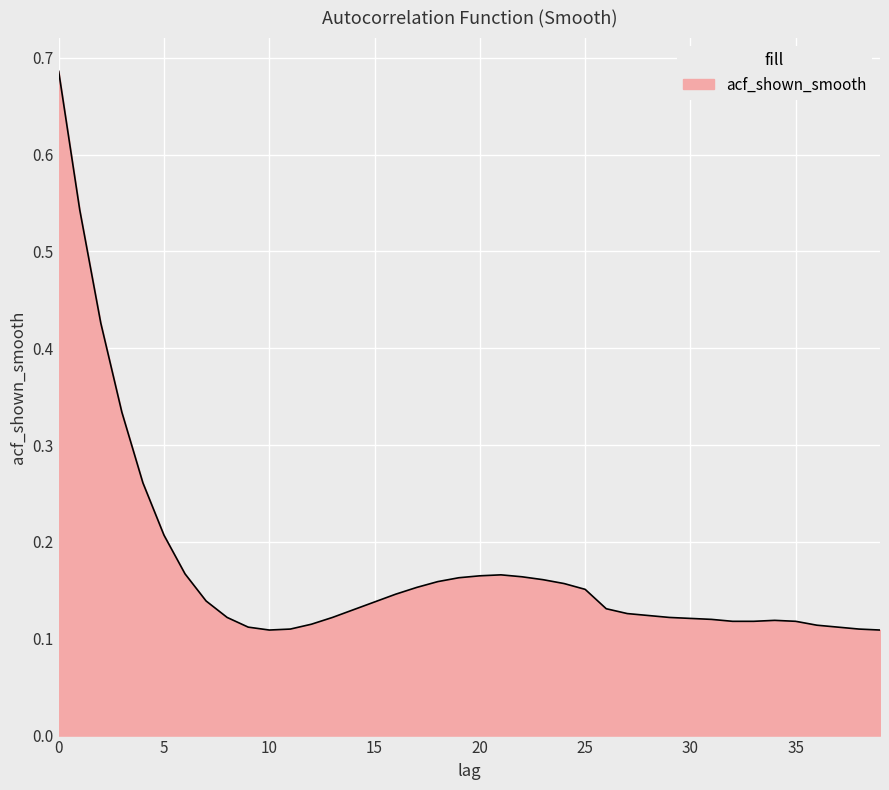

What is the difference between the maximum and minimum values?

0.6